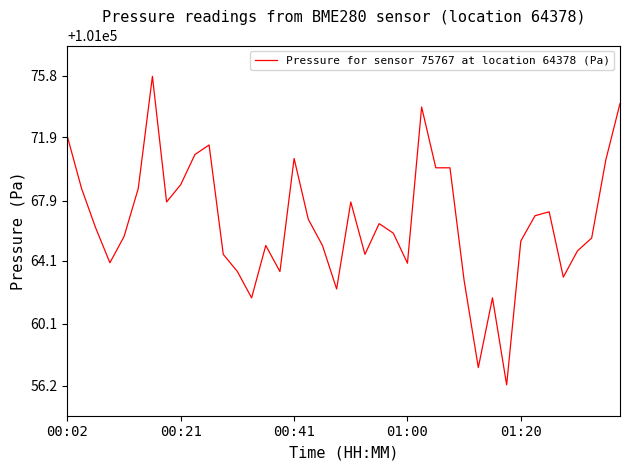

What is the maximum value shown in the chart?

101075.8